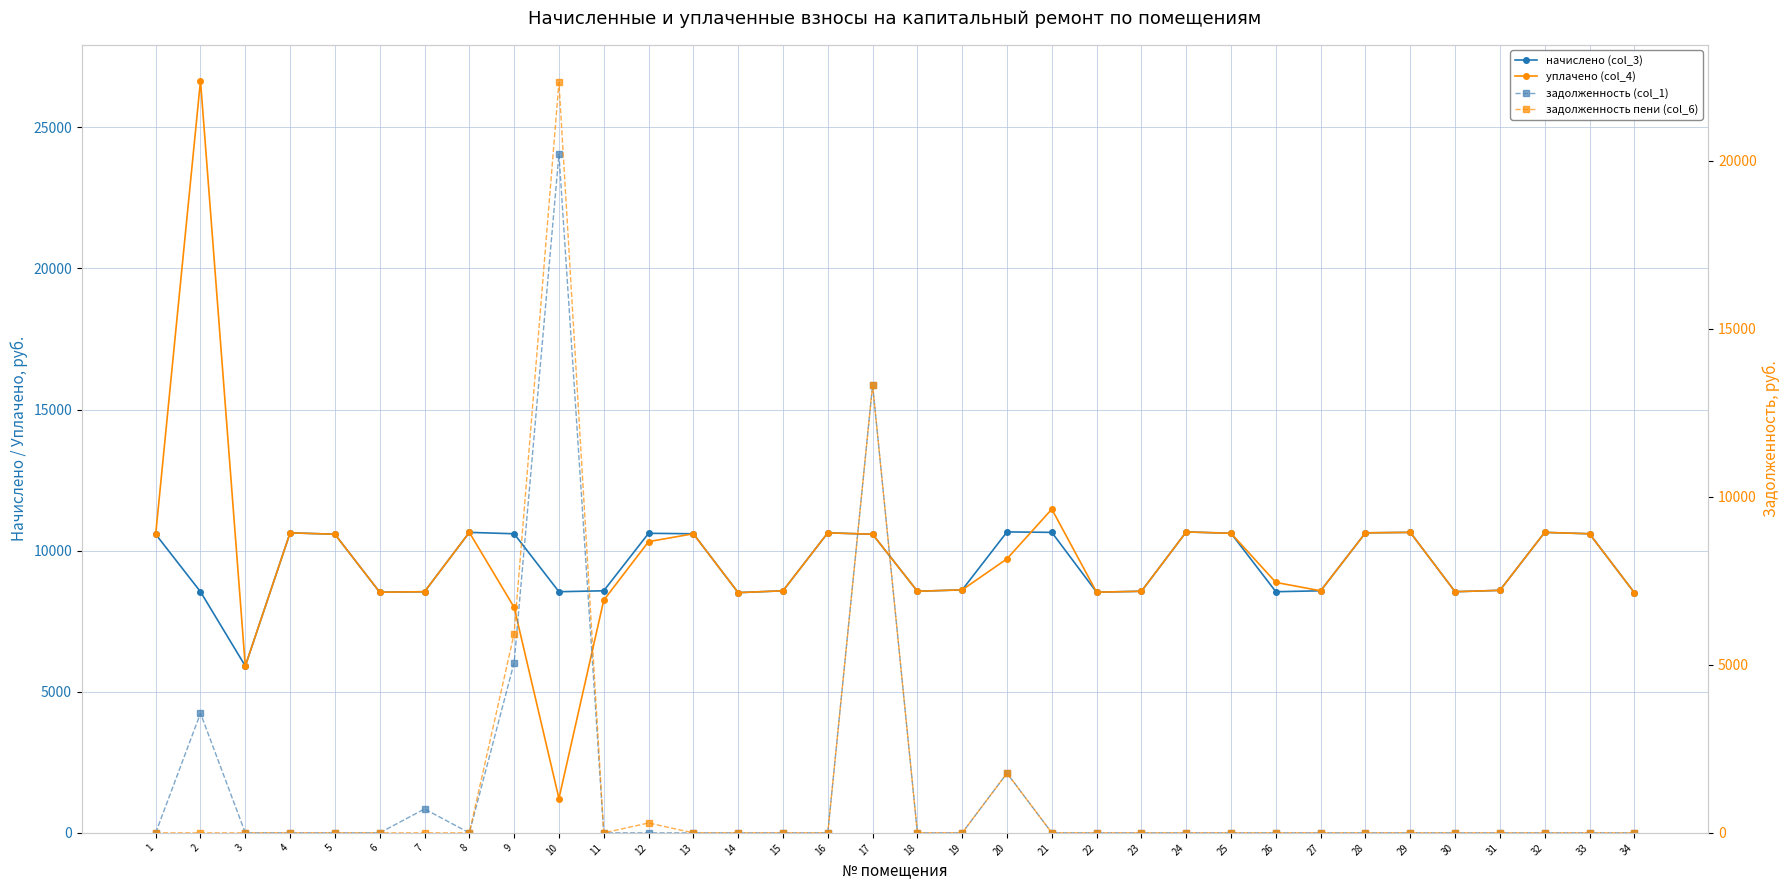

True or false: начислено (col_3) has a value of 8545.0 at 7.

True